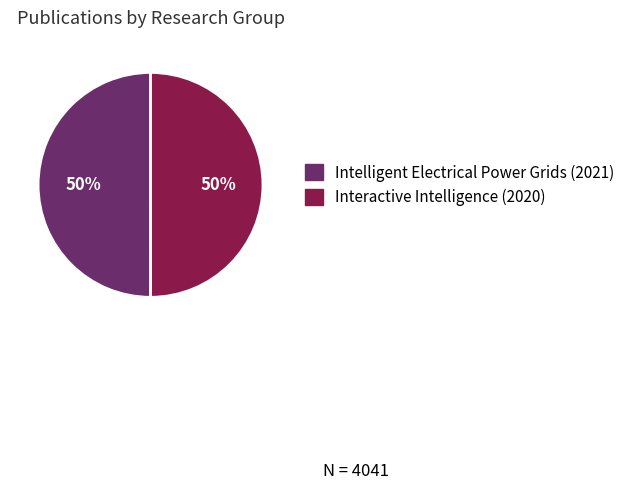

Combined, do Interactive Intelligence (2020) and Intelligent Electrical Power Grids (2021) account for over 50%?

Yes